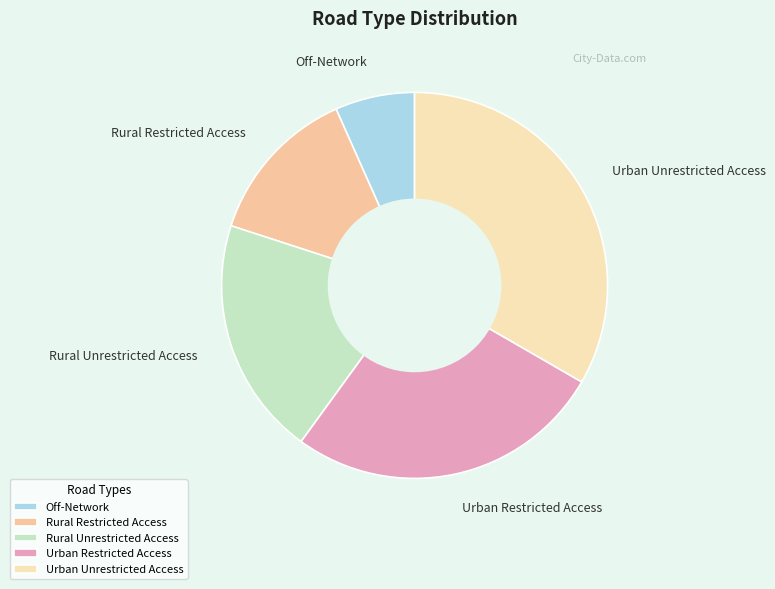

How many slices are in this pie chart?

5